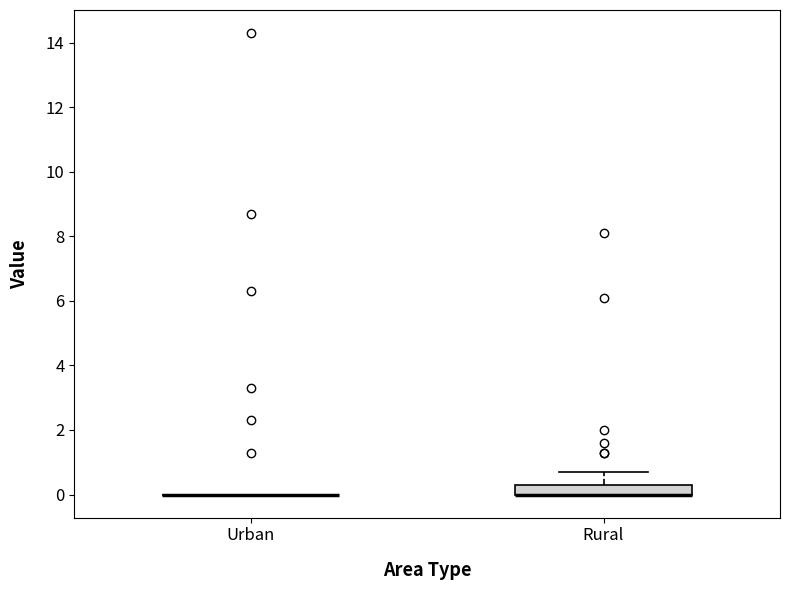

Reading left to right, read every box against the y-axis: the position of its median line, the range the box covers, and the ends of its whiskers. The values are not printed on the chart, so give them approximately, as read against the axis.

Urban: box collapsed to a line at 0.0, whiskers 0.0 to 0.0
Rural: median 0.0 (drawn on the box's lower edge), box 0.0 to 0.4, whiskers 0.0 to 0.8